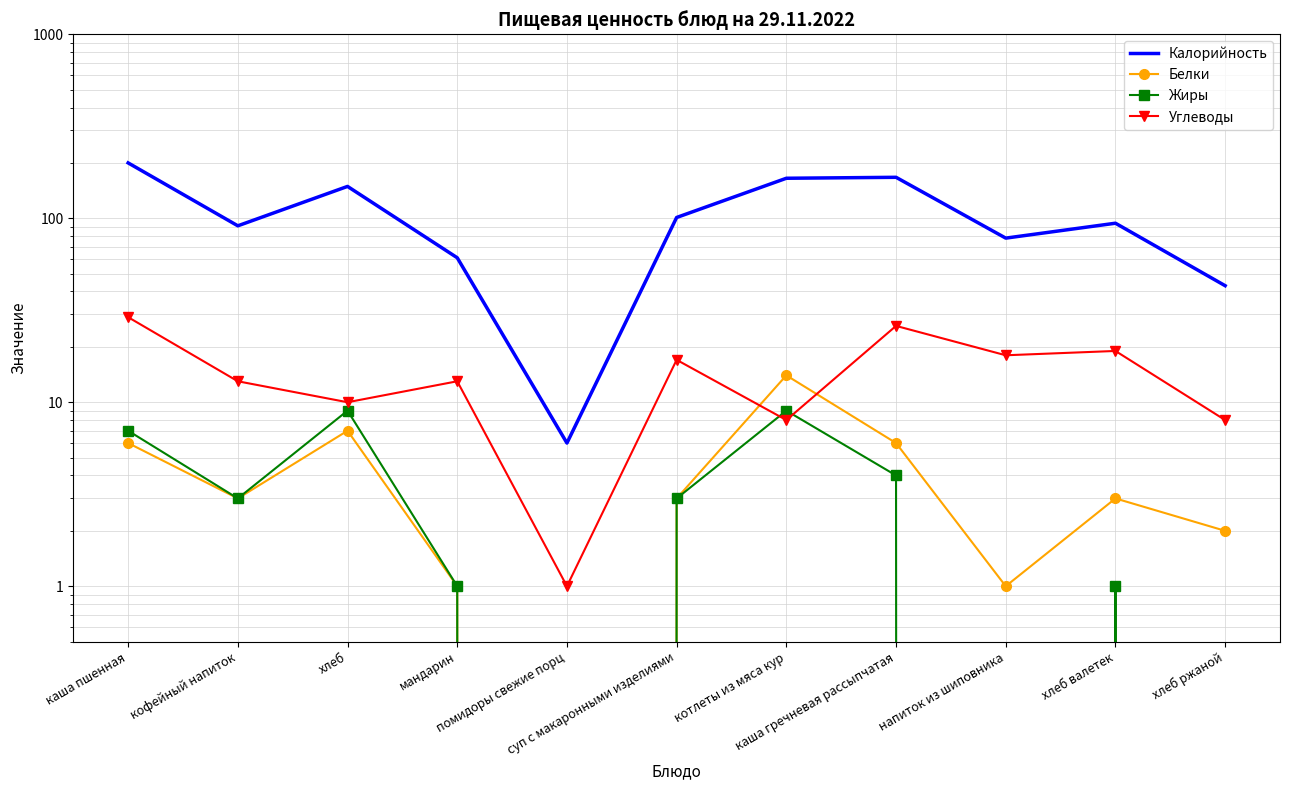

What is the sum of the Углеводы values at хлеб and каша гречневая рассыпчатая?

36